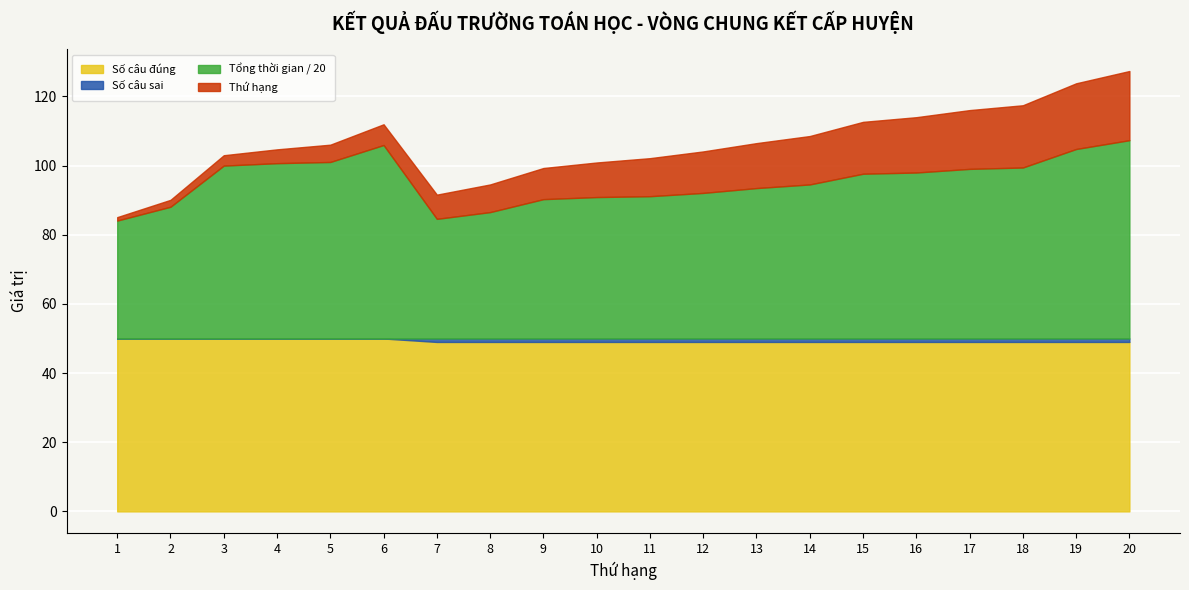

What is the average value of the Số câu sai series?

1